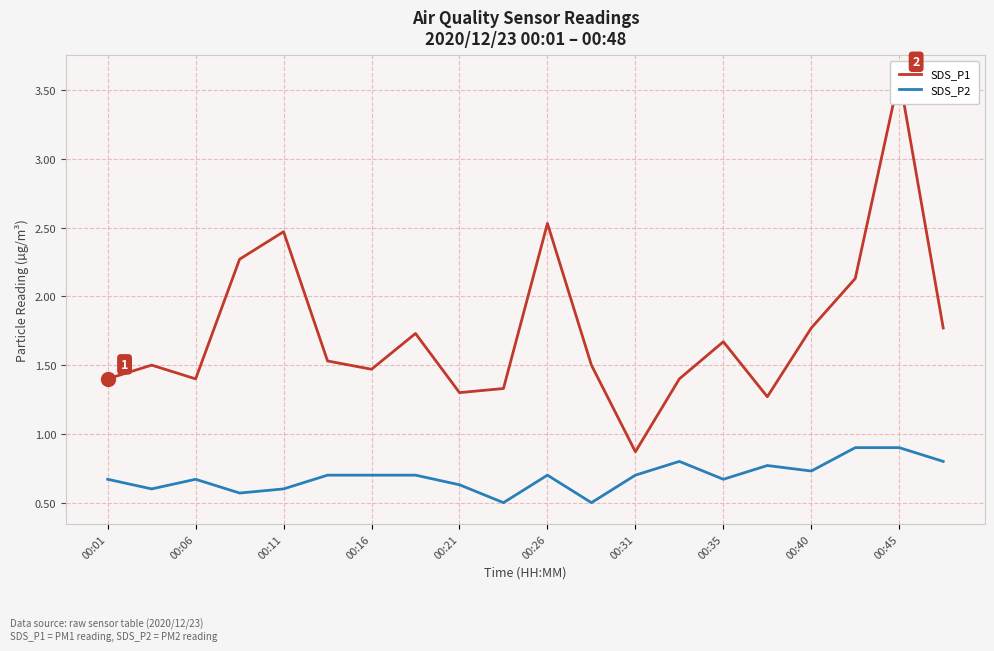

What is the total value across all series at 00:01?

2.1